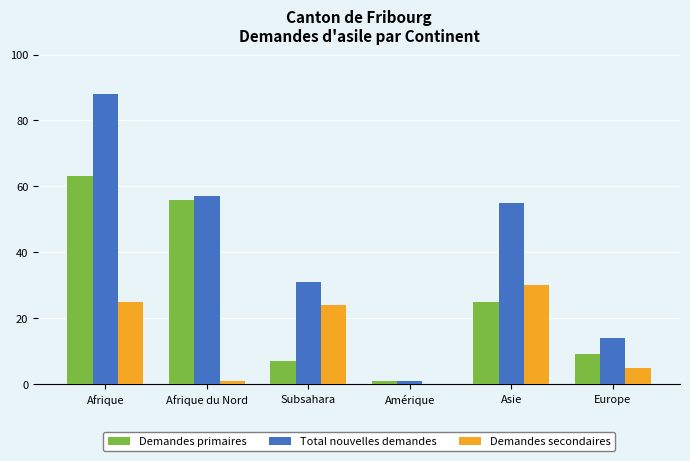

Is it true that Demandes primaires equals 25 at Asie?

True